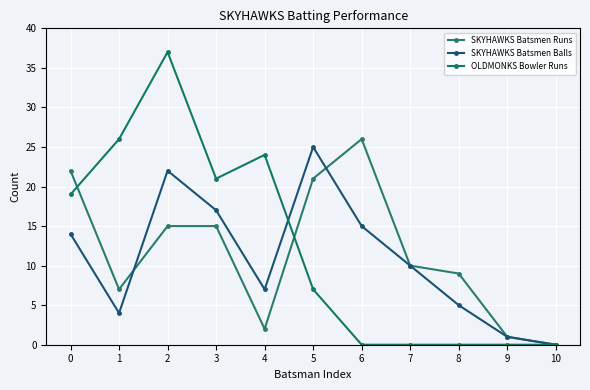

What is the maximum value shown in the chart?

37